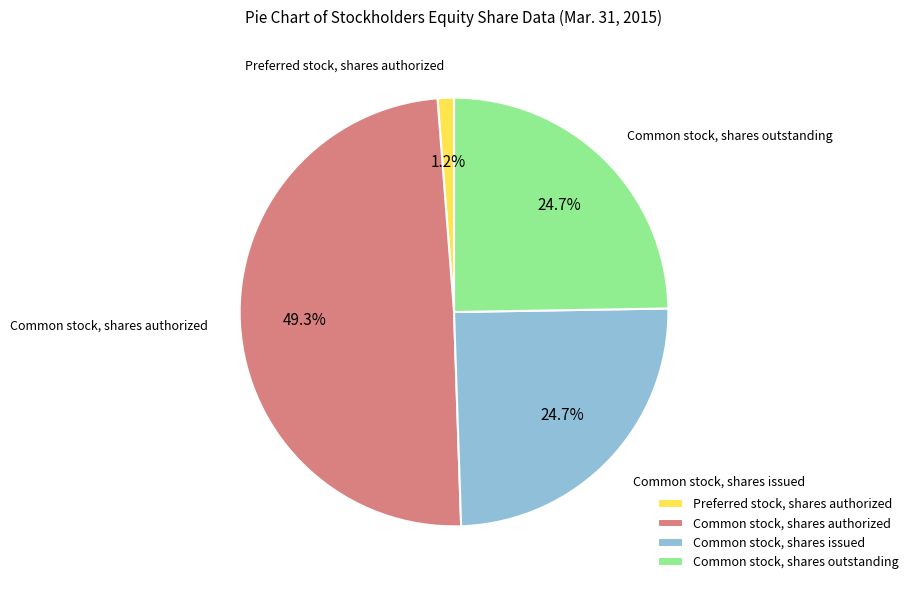

Count the number of slices in the pie.

4